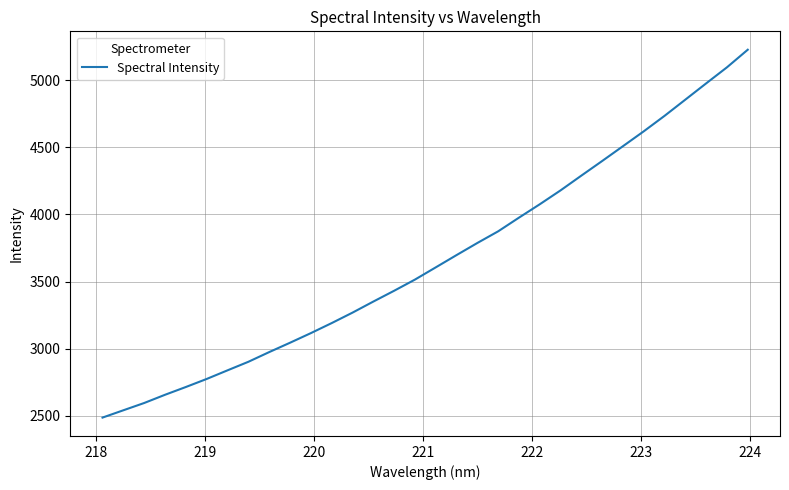

How many lines are shown in the chart?

1